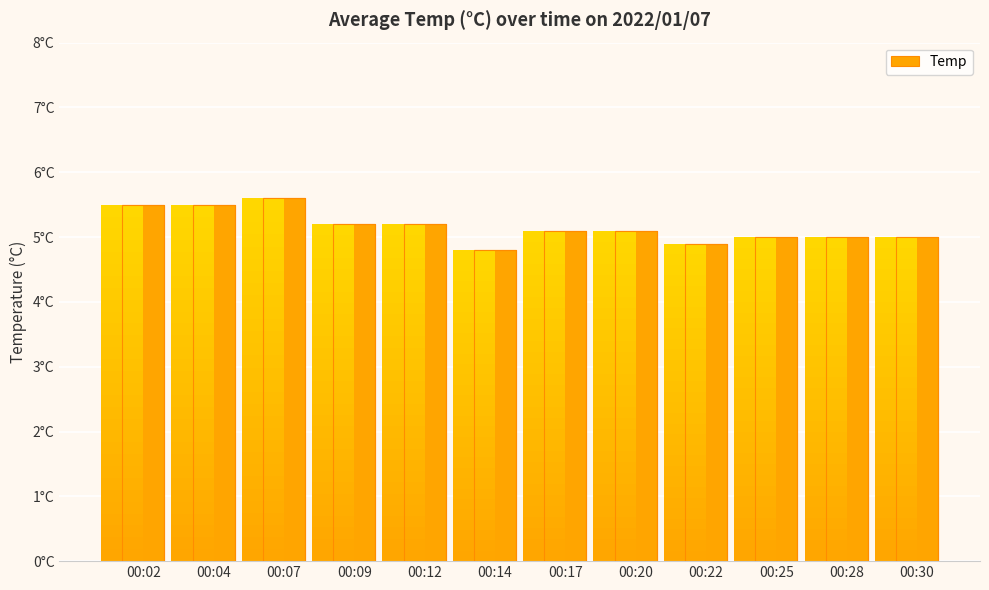

Does the chart contain stacked bars?

No